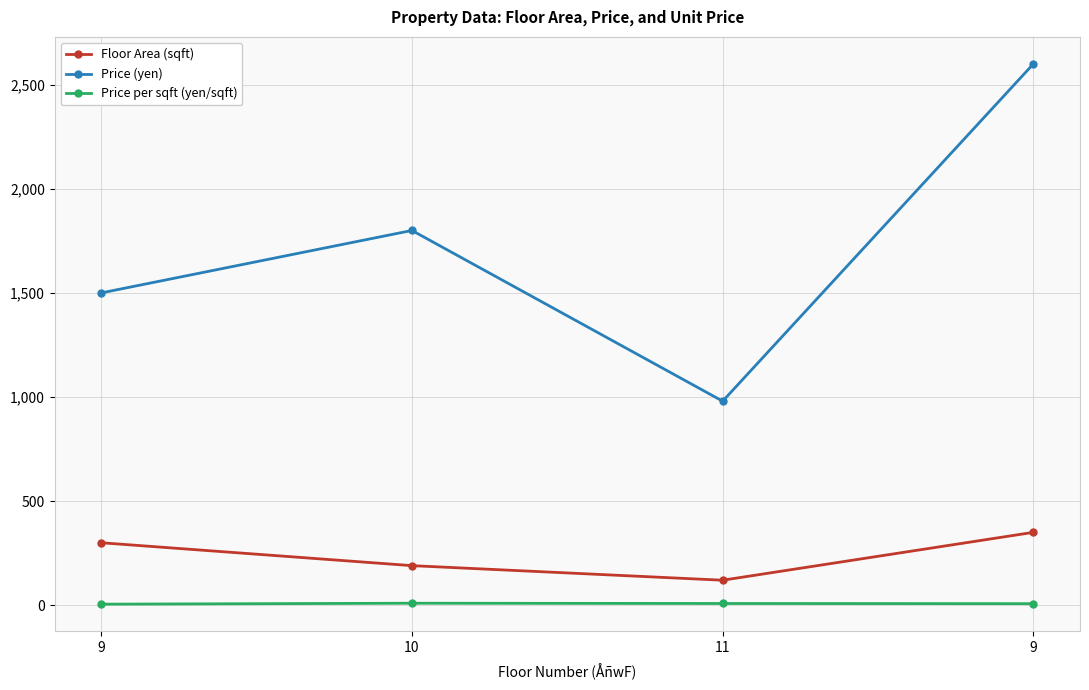

What is the label of the 1st point from the right?

9